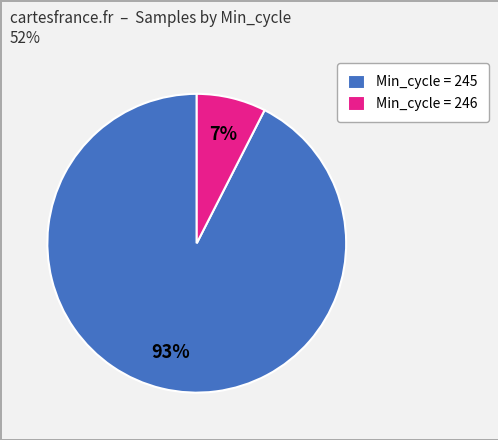

Rank the categories by value from lowest to highest.

Min_cycle = 246, Min_cycle = 245